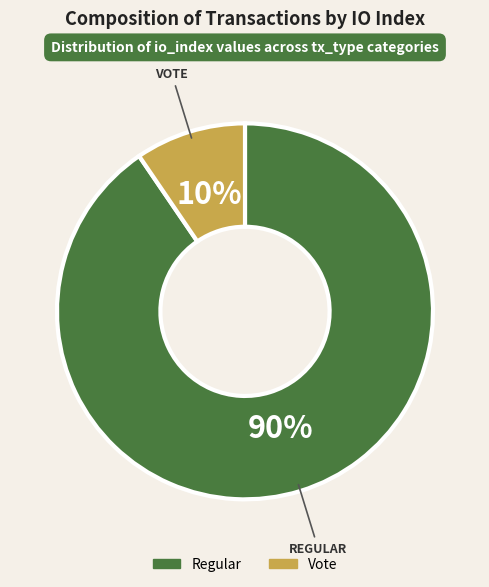

How many slices are in this pie chart?

2